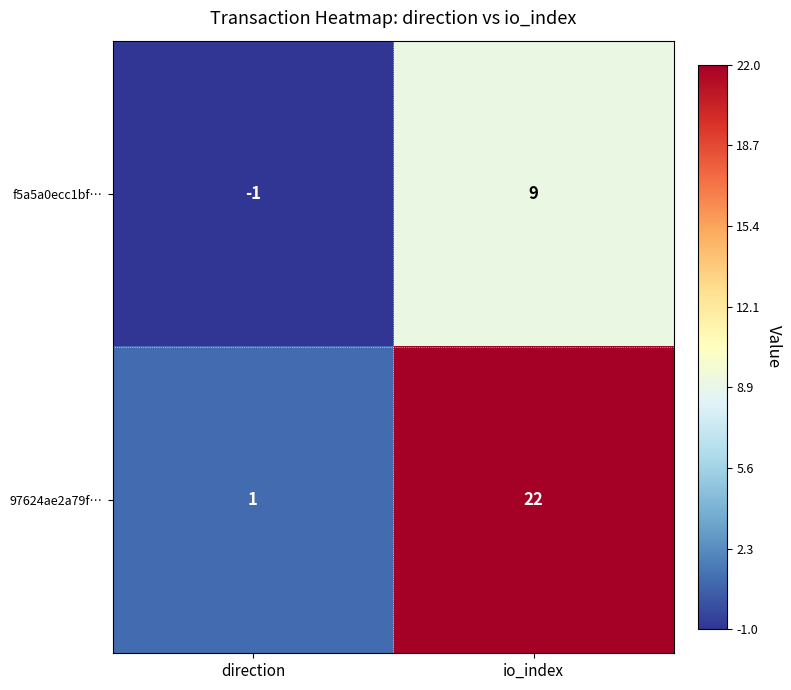

True or false: f5a5a0ecc1bf… has a value of 16 at io_index.

False